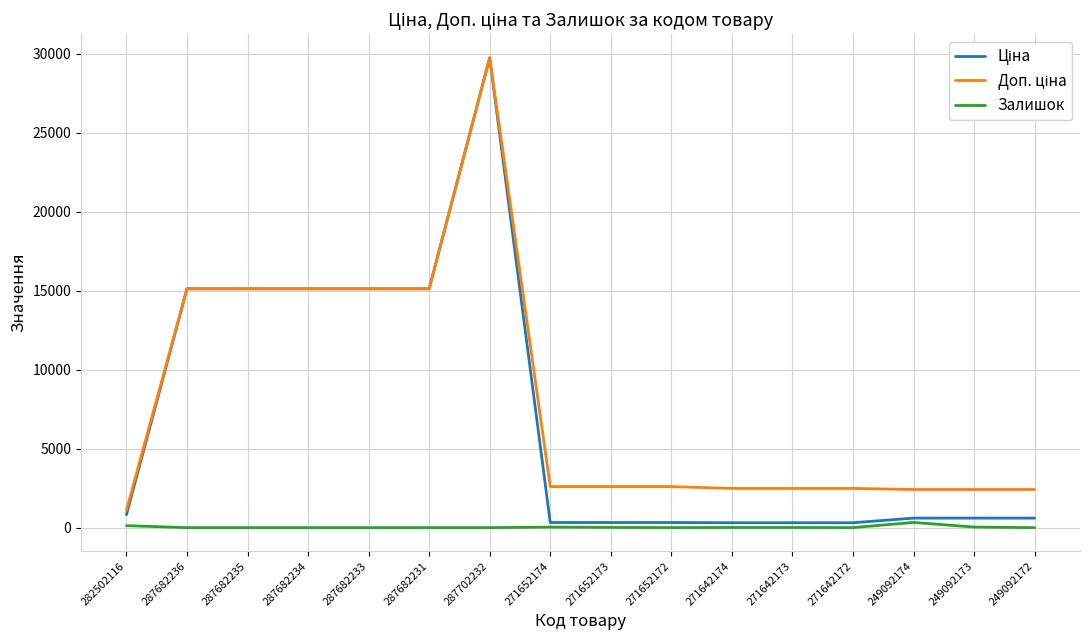

What is the average value of the Залишок series?

35.6